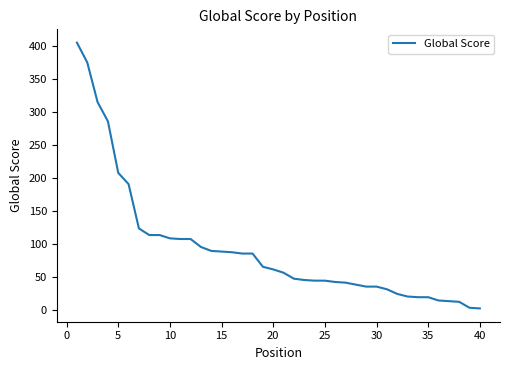

What is the difference between the maximum and minimum values?

402